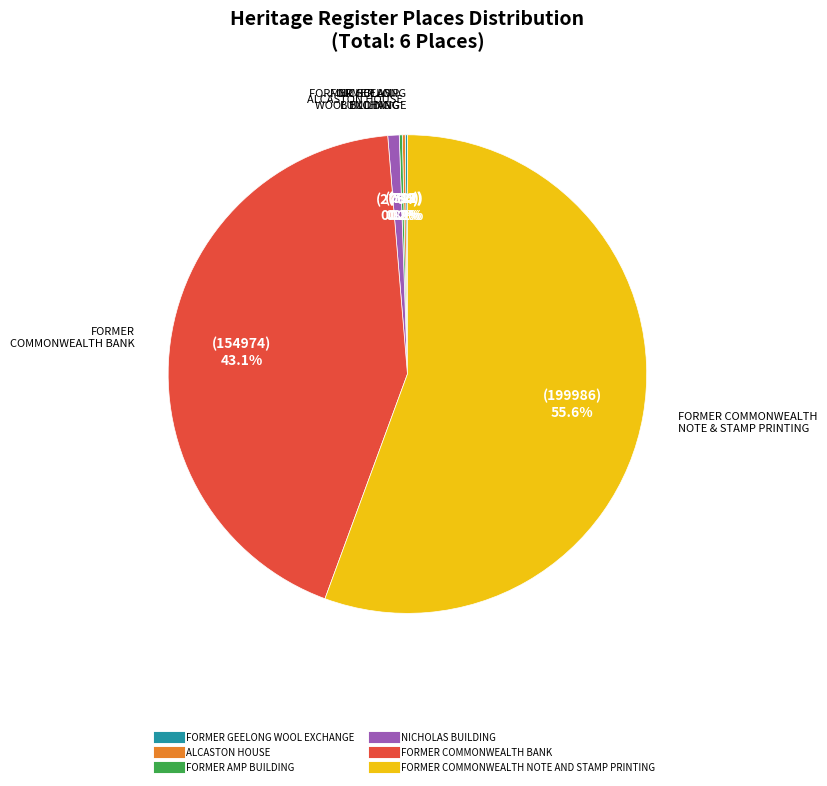

What is the total percentage of FORMER COMMONWEALTH NOTE AND STAMP PRINTING and NICHOLAS BUILDING?

56.4%